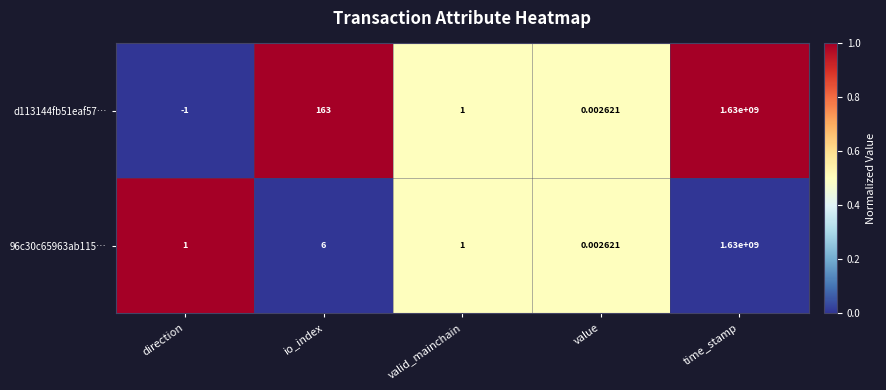

Is the value of 96c30c65963ab115… at direction greater than the value of d113144fb51eaf57… at time_stamp?

No